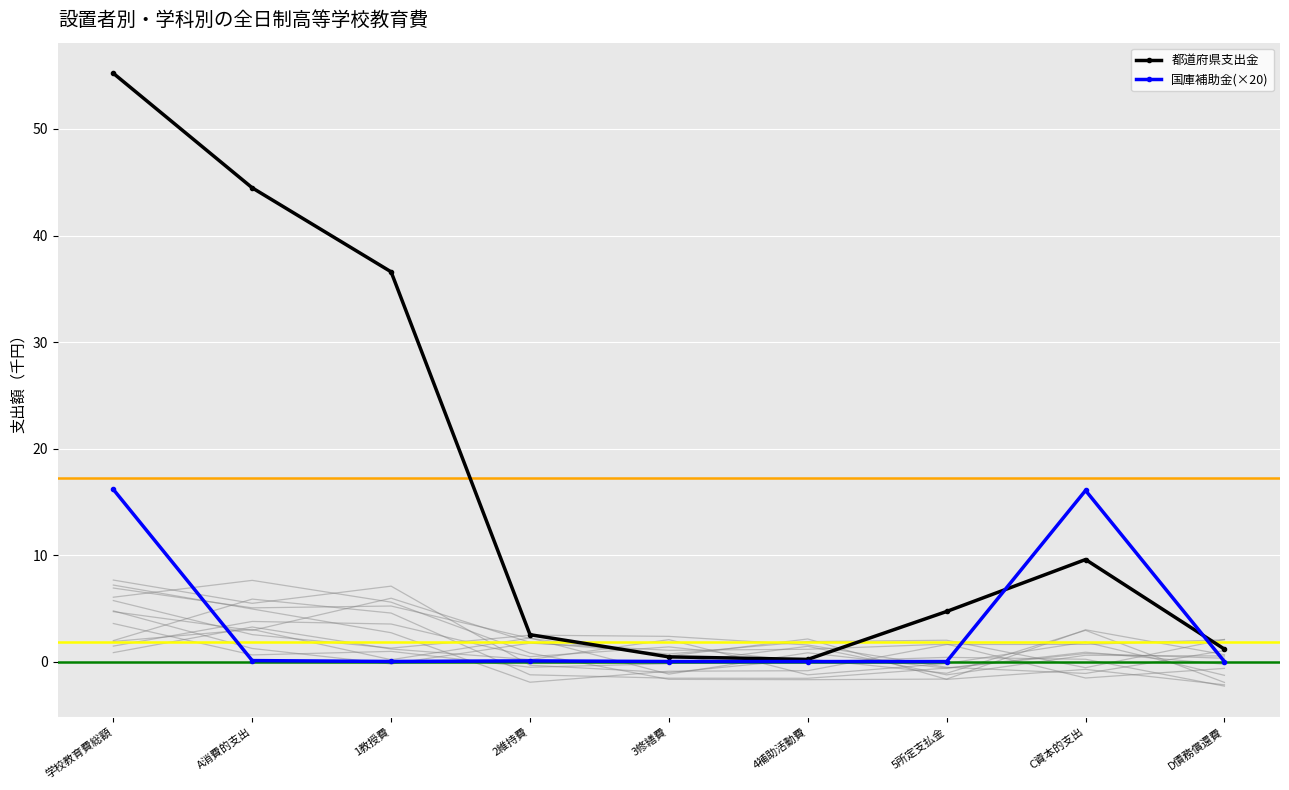

Where is the first local maximum for 都道府県支出金?

C資本的支出